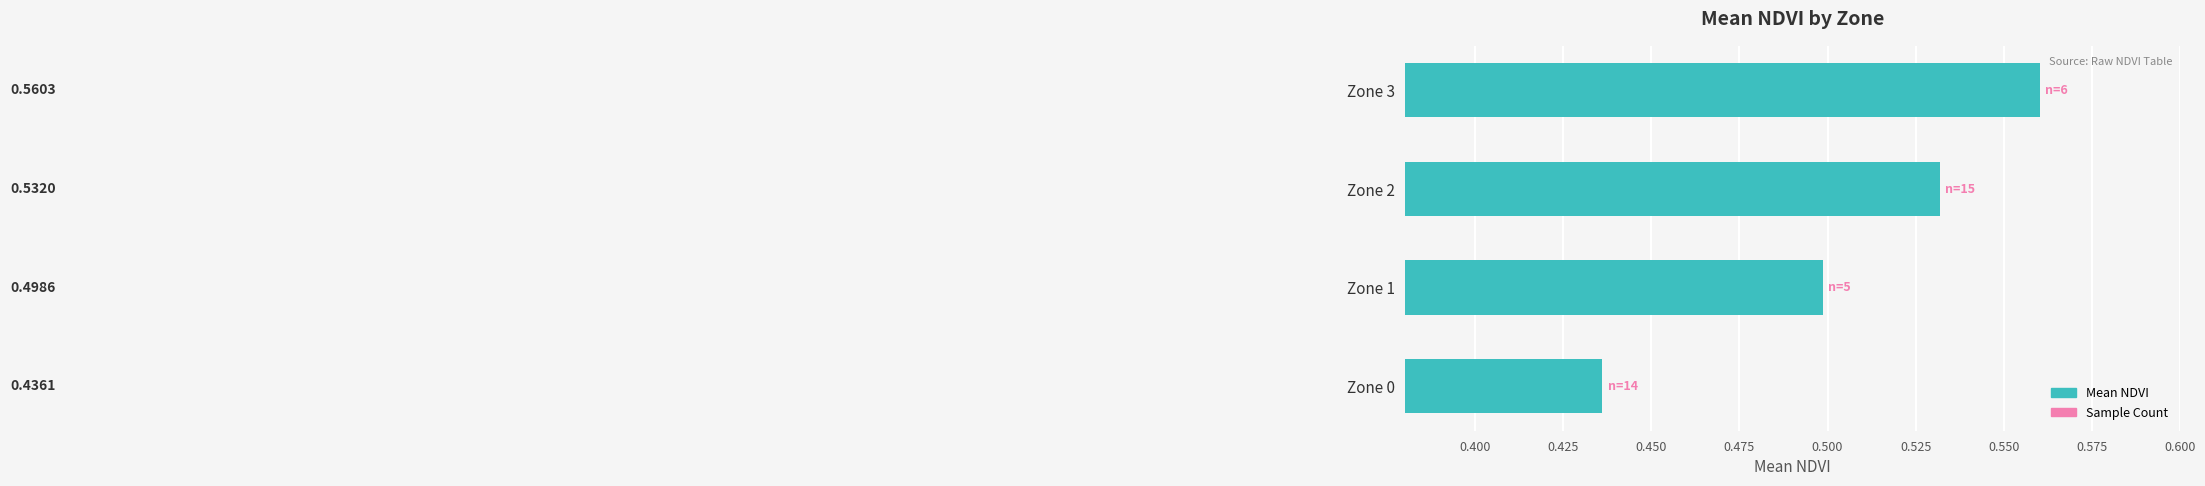

List the labels in order of value, smallest first.

Zone 0, Zone 1, Zone 2, Zone 3